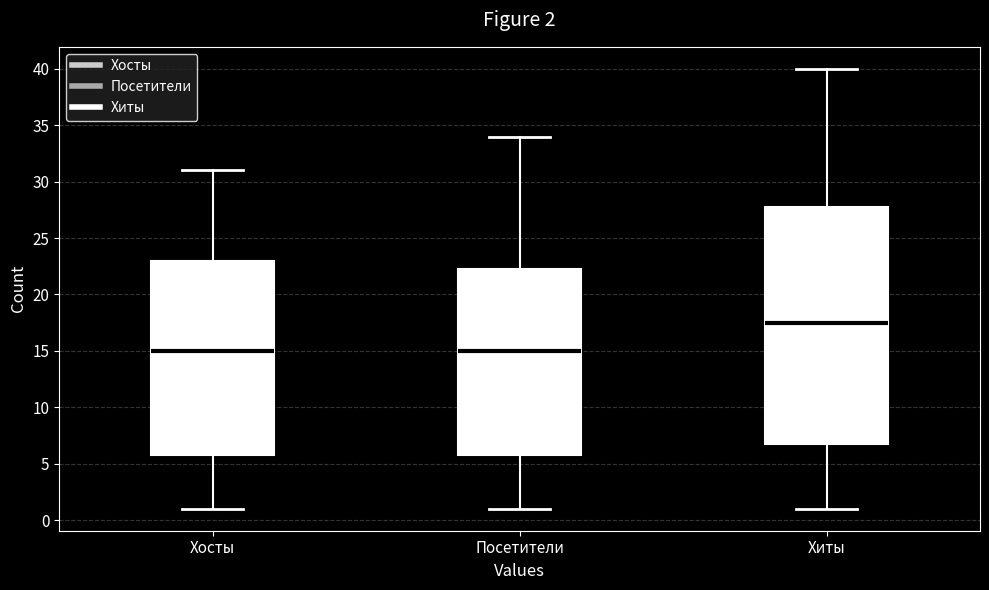

Comparing the boxes themselves (not the whiskers), which one is the tallest?

Хиты